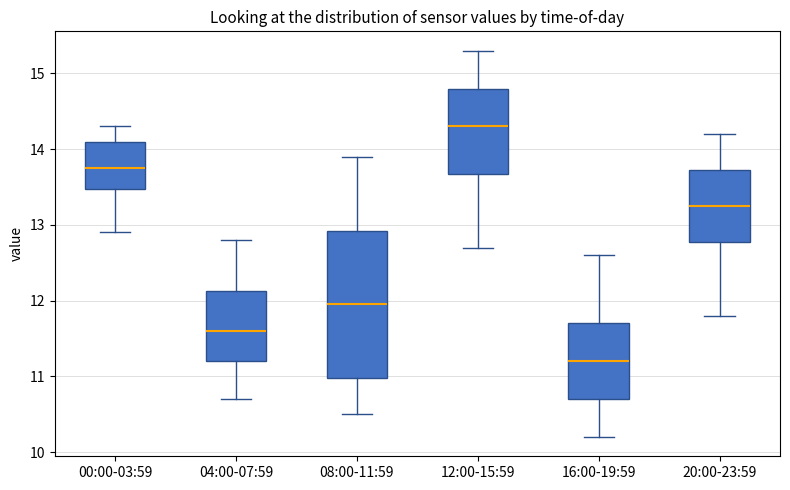

Comparing the boxes themselves (not the whiskers), which one is the tallest?

08:00-11:59